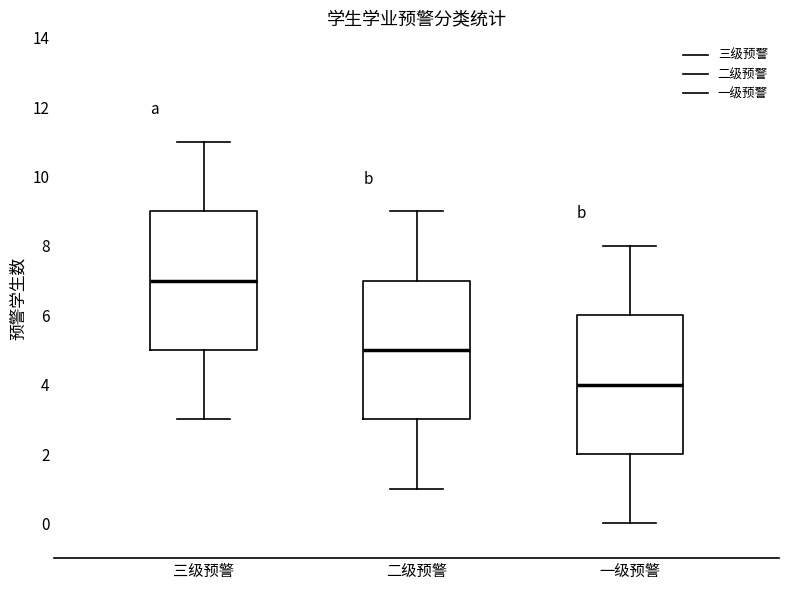

Reading left to right, transcribe this box plot: for each box, give where its median line is, the range the box spans, and where its two whiskers end, as read against the y-axis. The values are not printed on the chart, so give them approximately, as read against the axis.

三级预警: median 7, box 5 to 9, whiskers 3 to 11
二级预警: median 5, box 3 to 7, whiskers 1 to 9
一级预警: median 4, box 2 to 6, whiskers 0 to 8